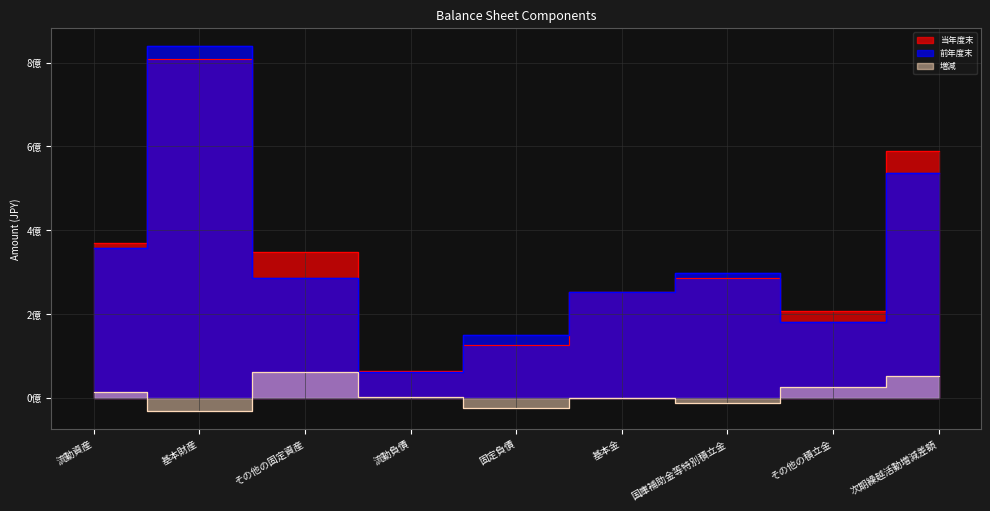

At 固定負債, list the series in order from largest to smallest.

前年度末, 当年度末, 増減